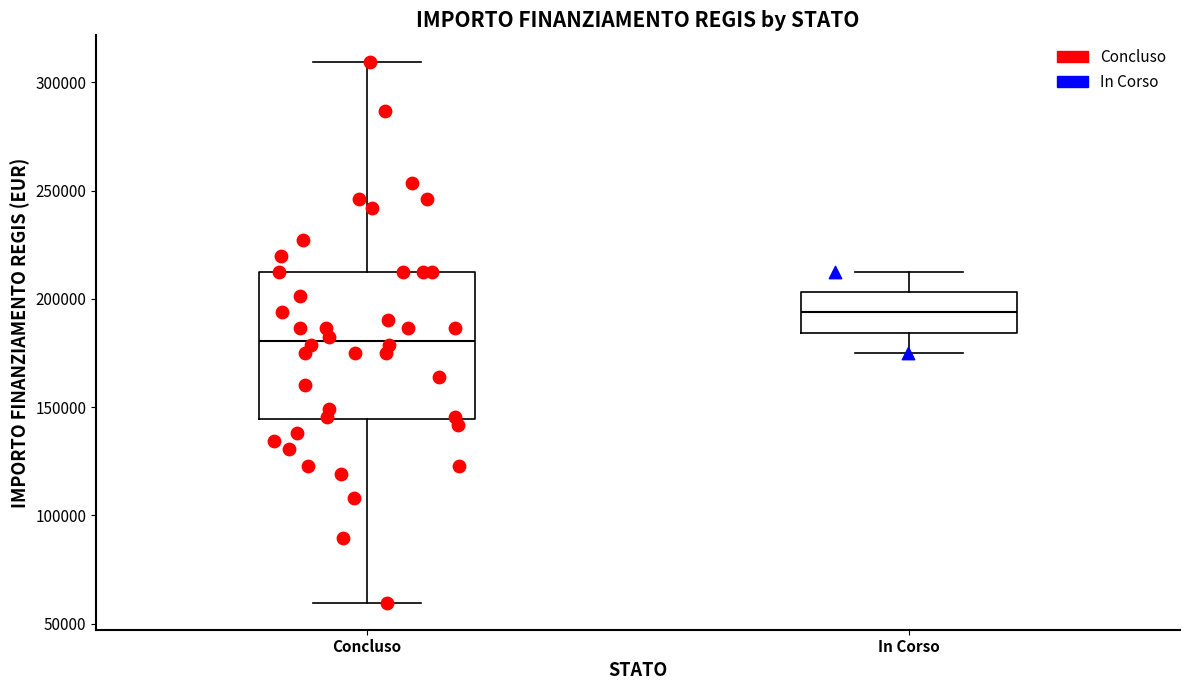

Which box is the tallest, from its lower edge to its upper edge?

Concluso